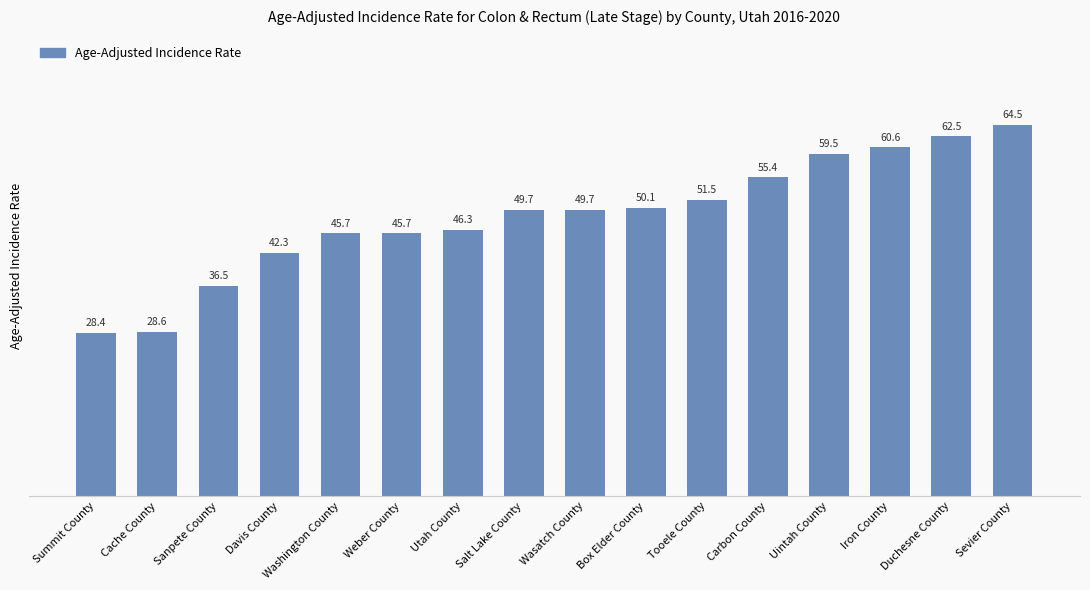

Reading left to right, list all the values displayed in this chart.

Summit County=28.4	Cache County=28.6	Sanpete County=36.5	Davis County=42.3	Washington County=45.7	Weber County=45.7	Utah County=46.3	Salt Lake County=49.7	Wasatch County=49.7	Box Elder County=50.1	Tooele County=51.5	Carbon County=55.4	Uintah County=59.5	Iron County=60.6	Duchesne County=62.5	Sevier County=64.5